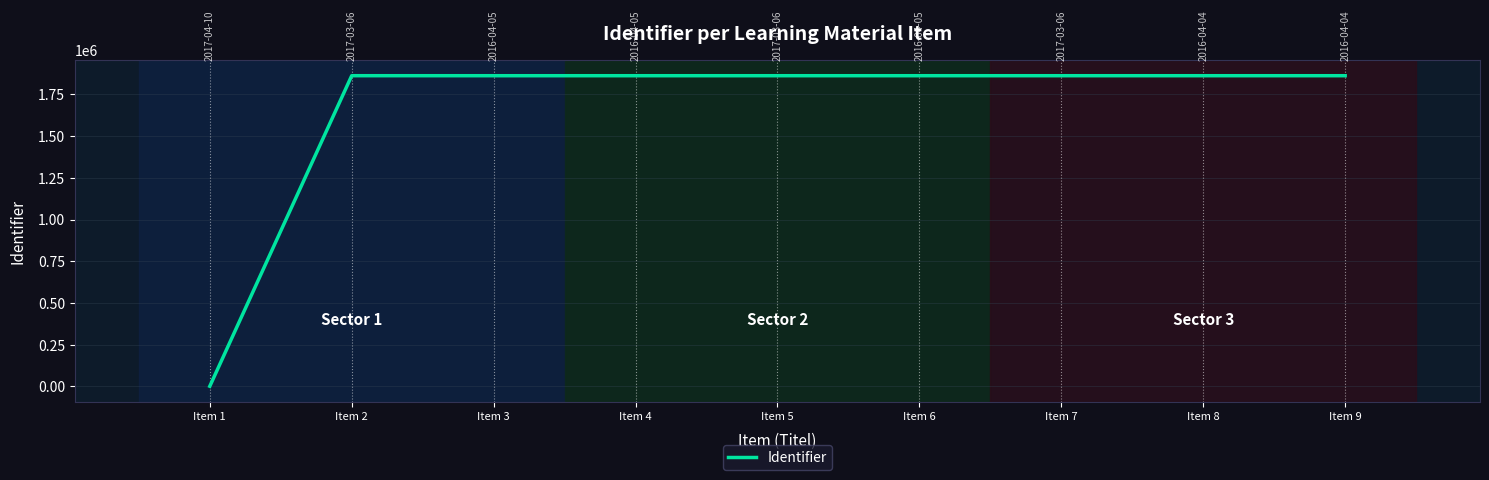

The value at Item 9 is 1178054. True or false?

False